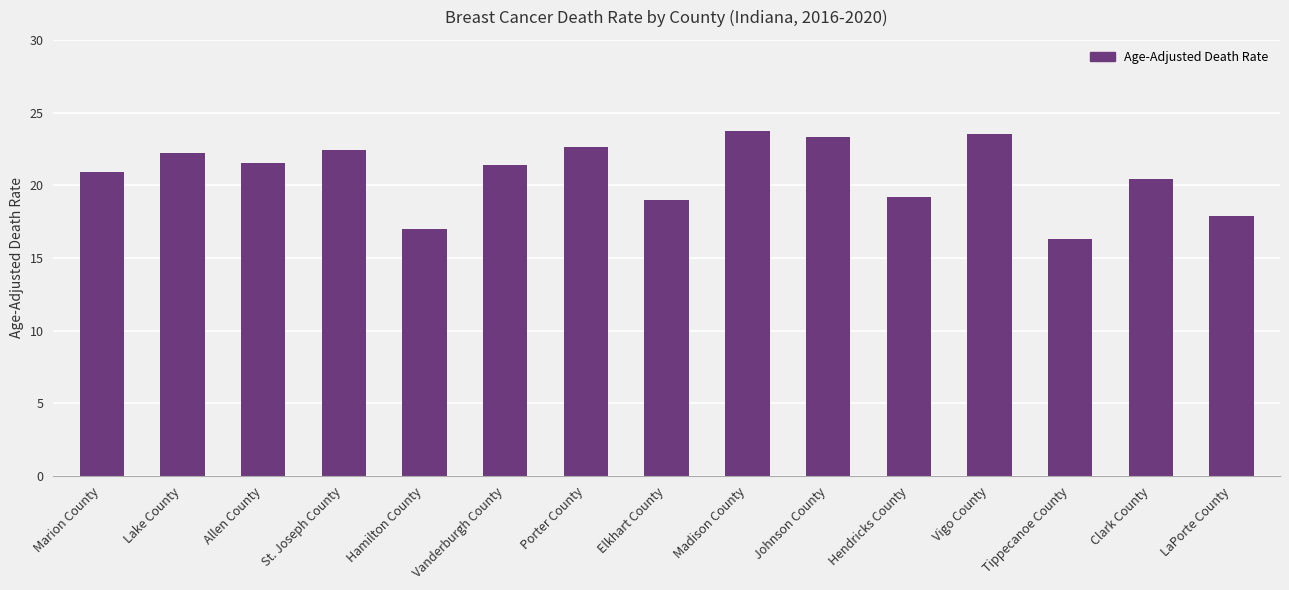

What is the greatest value displayed?

23.7